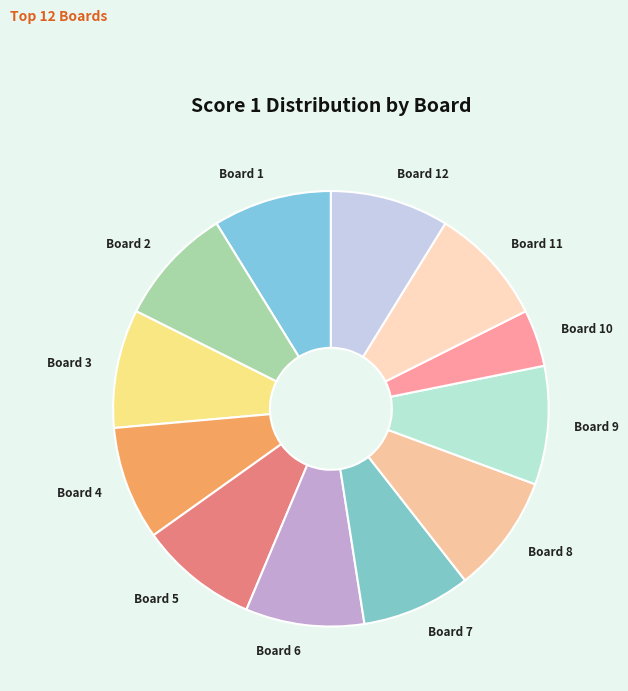

The Board 8 slice represents 9% of the pie. True or false?

True